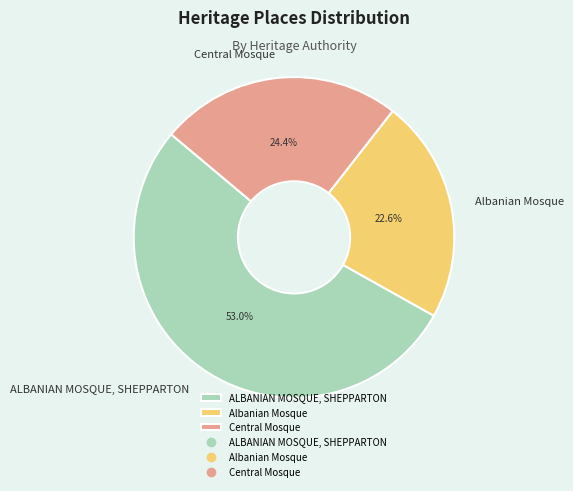

Count the number of slices in the pie.

3